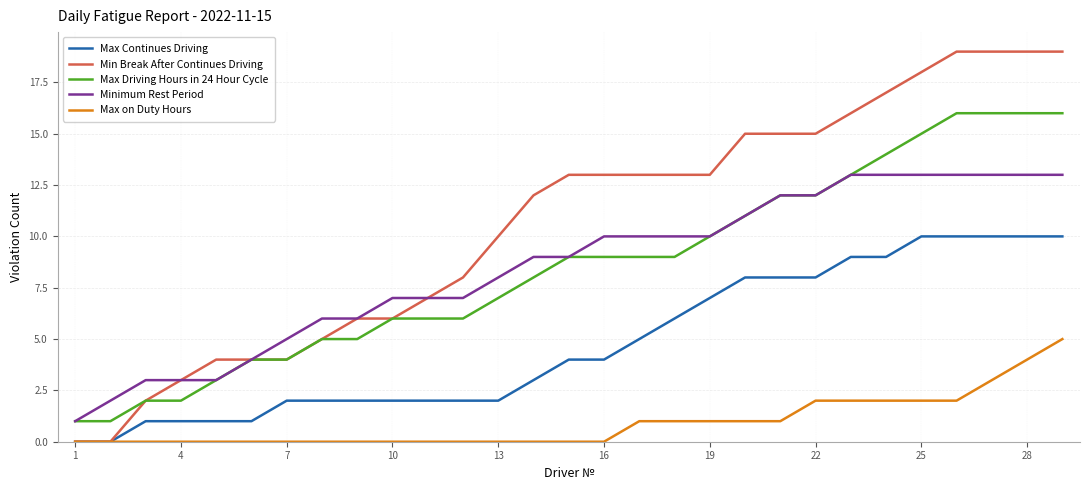

Rank the series by their maximum value, from lowest to highest.

Max on Duty Hours, Max Continues Driving, Minimum Rest Period, Max Driving Hours in 24 Hour Cycle, Min Break After Continues Driving